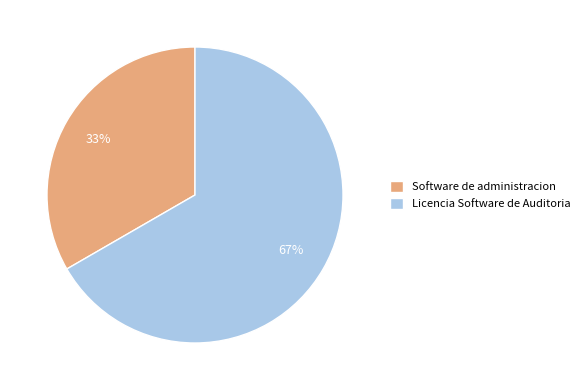

Rank the categories by value from highest to lowest.

Licencia Software de Auditoria, Software de administracion